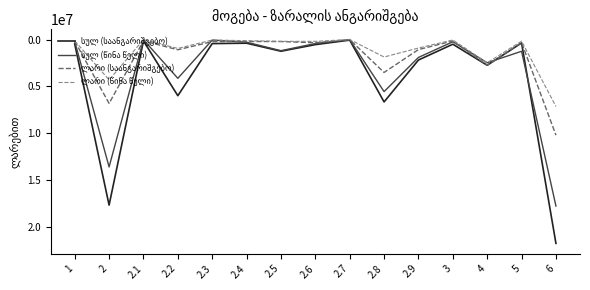

At which category is the sum across all series the highest?

6